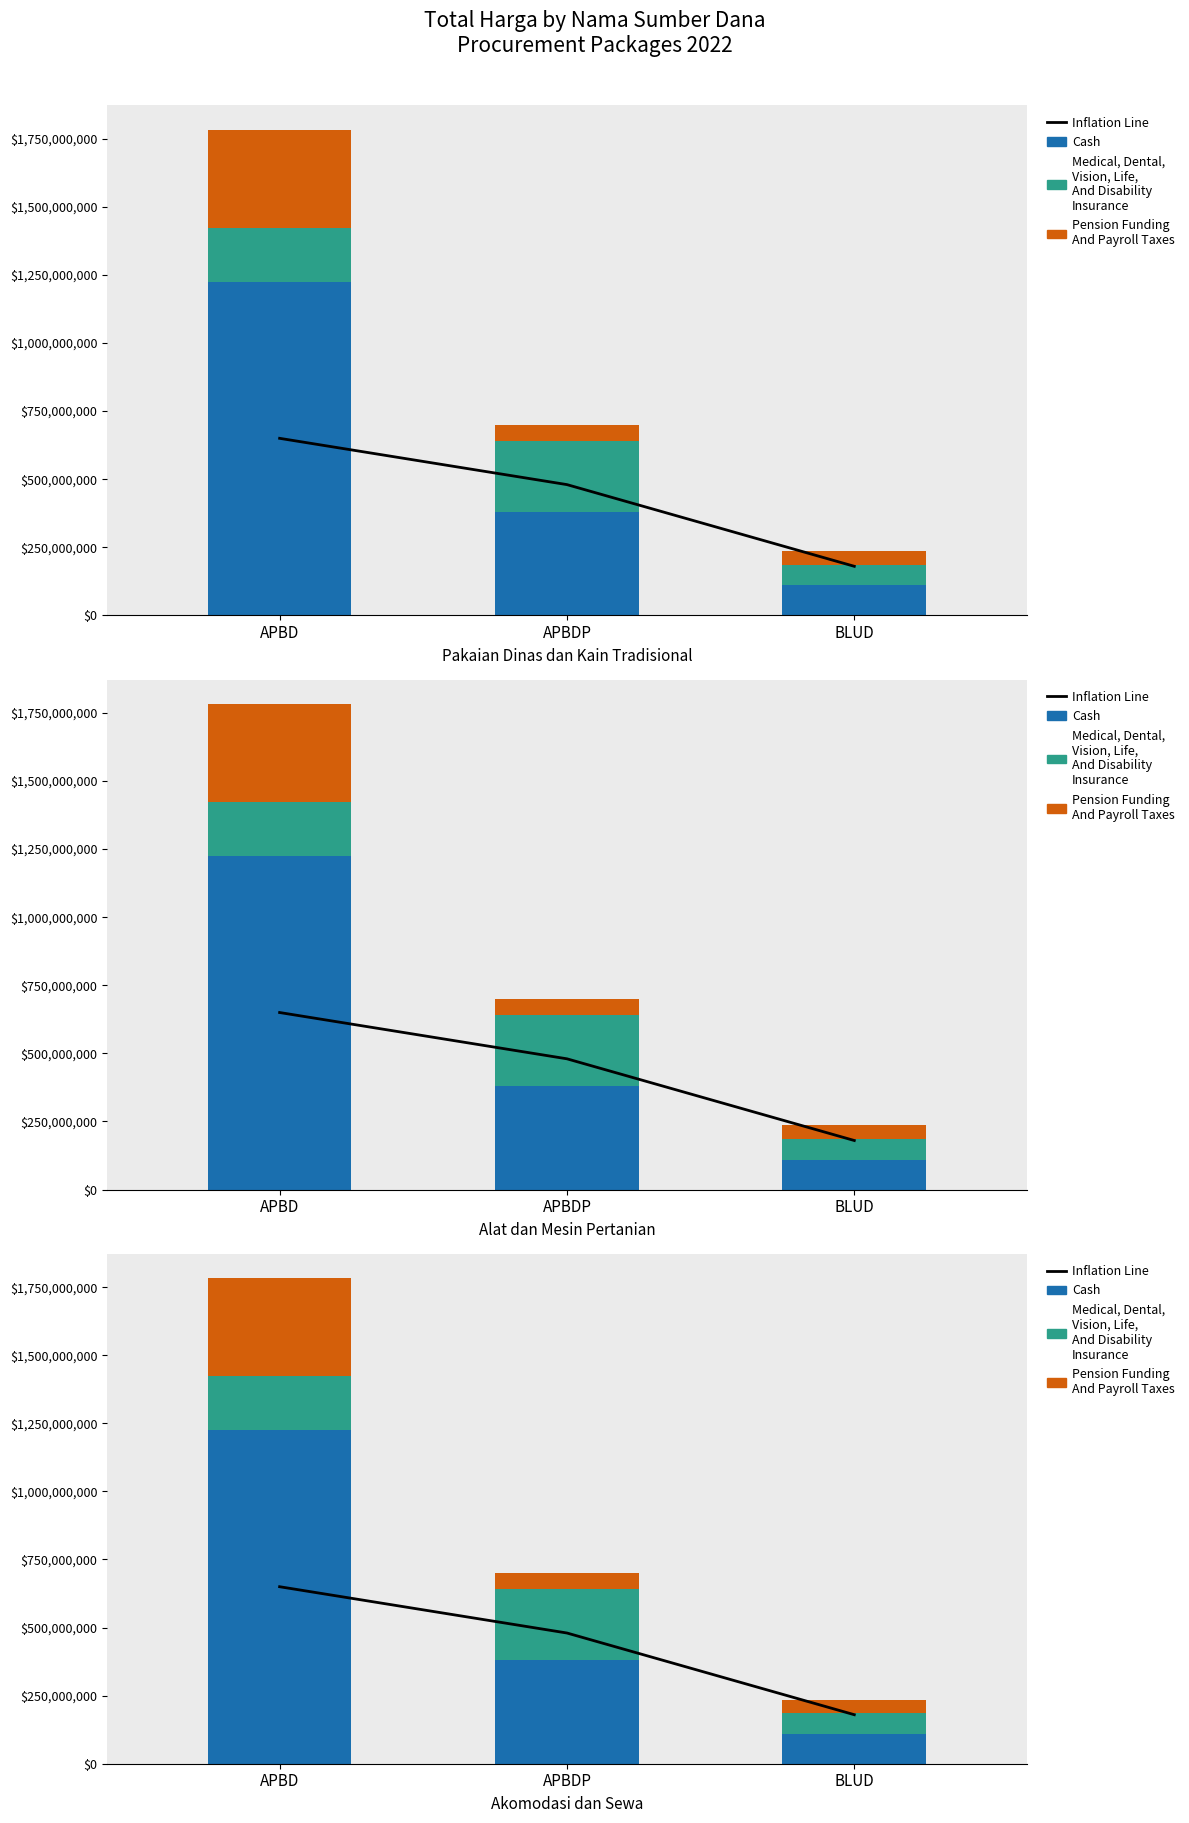

At how many categories does at least one series exceed 1066021205?

1